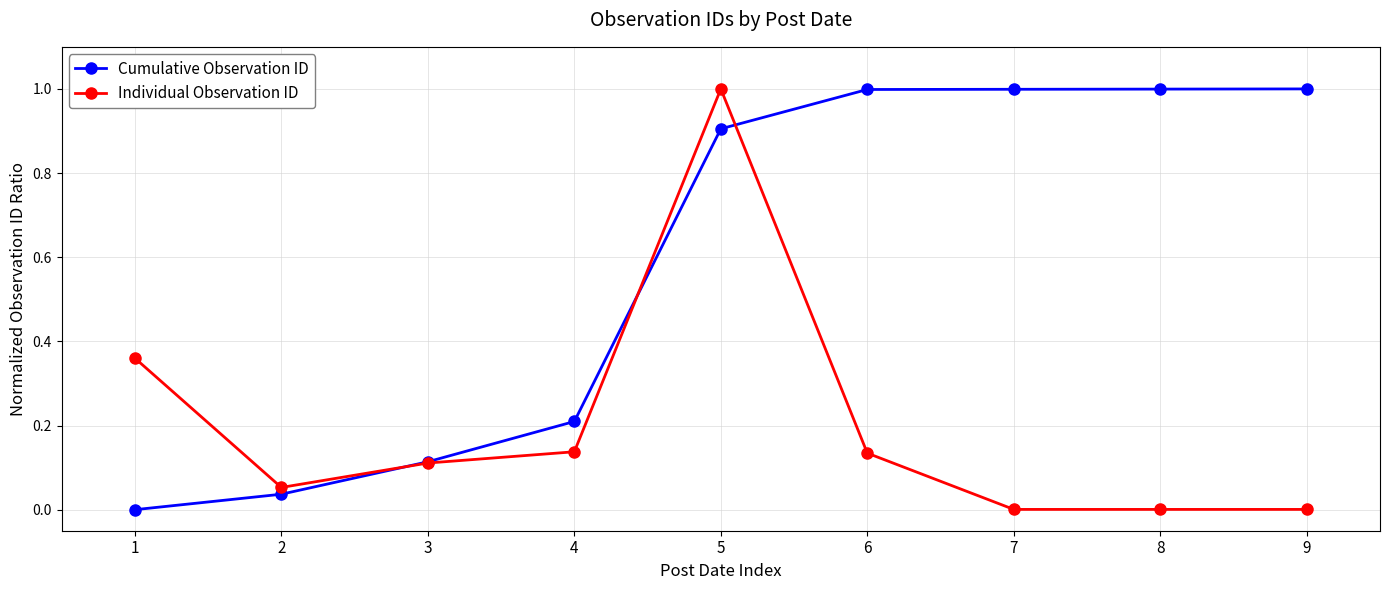

How many intersections are there between Cumulative Observation ID and Individual Observation ID?

3